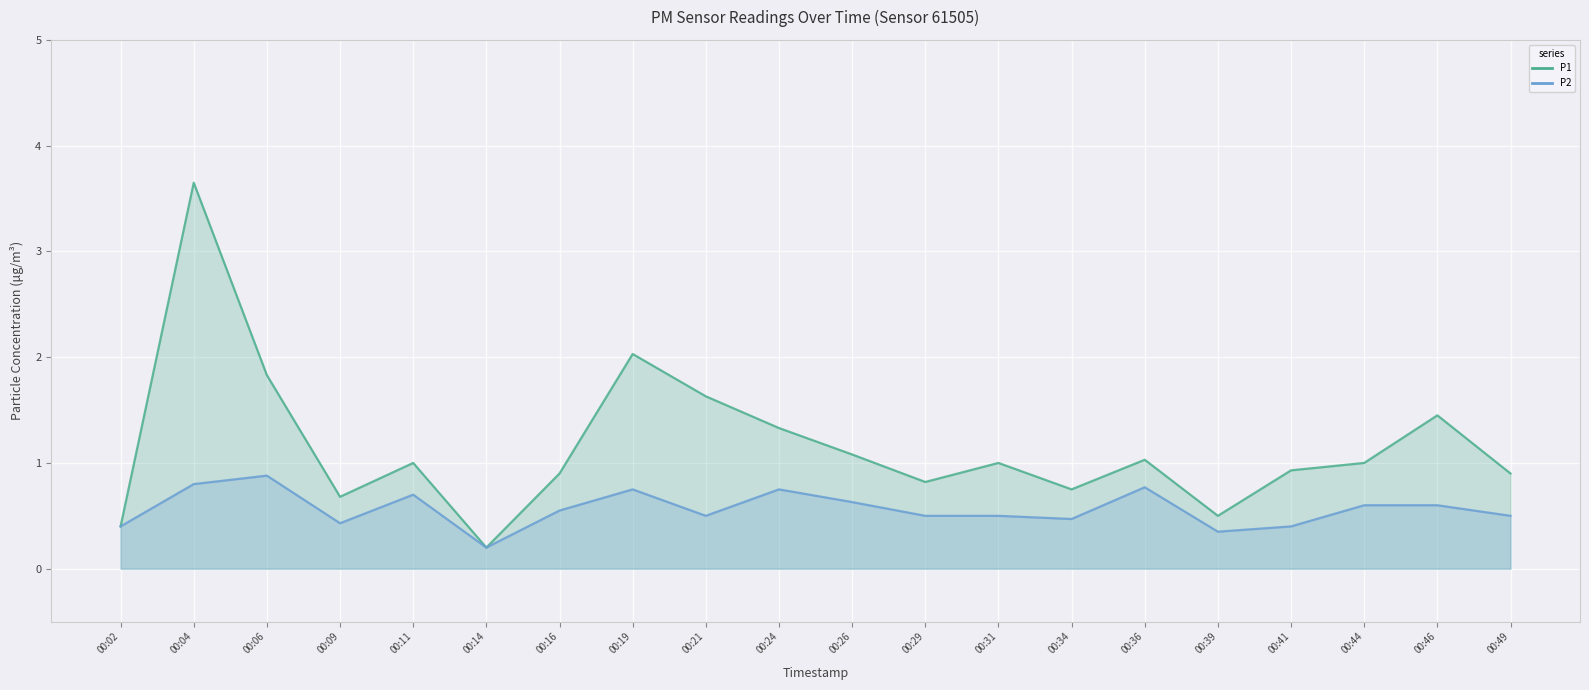

What are all the series names shown in the legend?

P1, P2